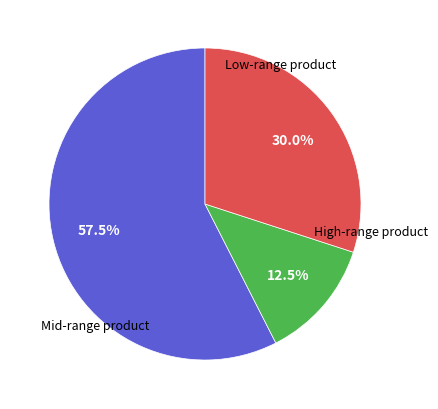

Is there a majority slice in this chart?

Yes